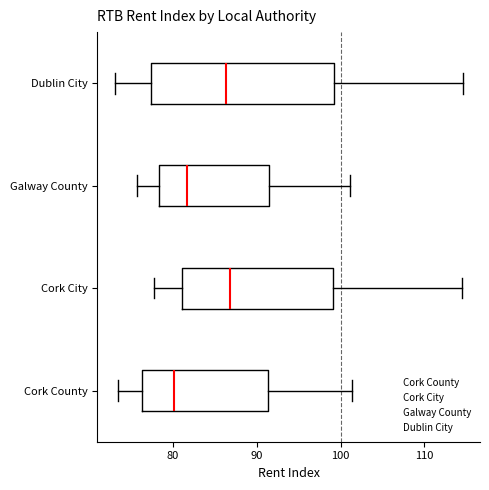

Comparing the boxes themselves (not the whiskers), which one is the widest?

Dublin City